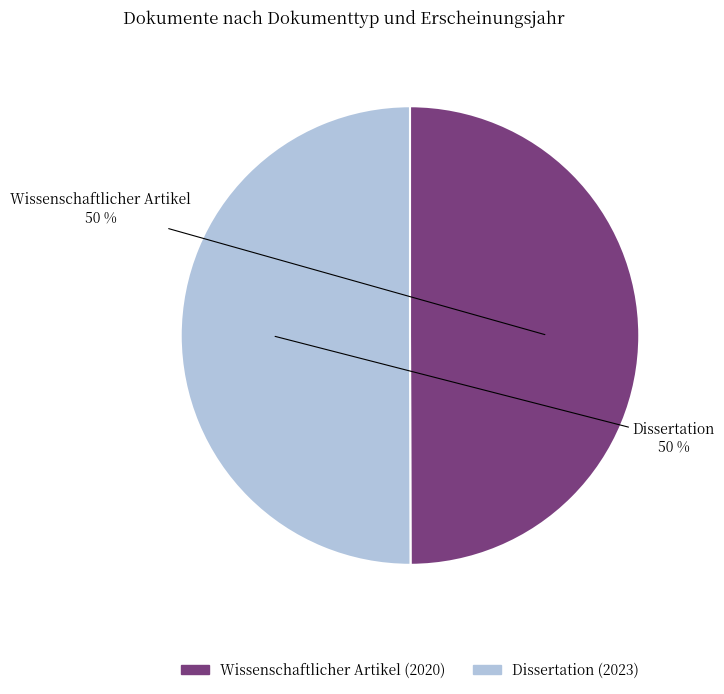

True or false: Dissertation (2023) accounts for 39% of the total.

False